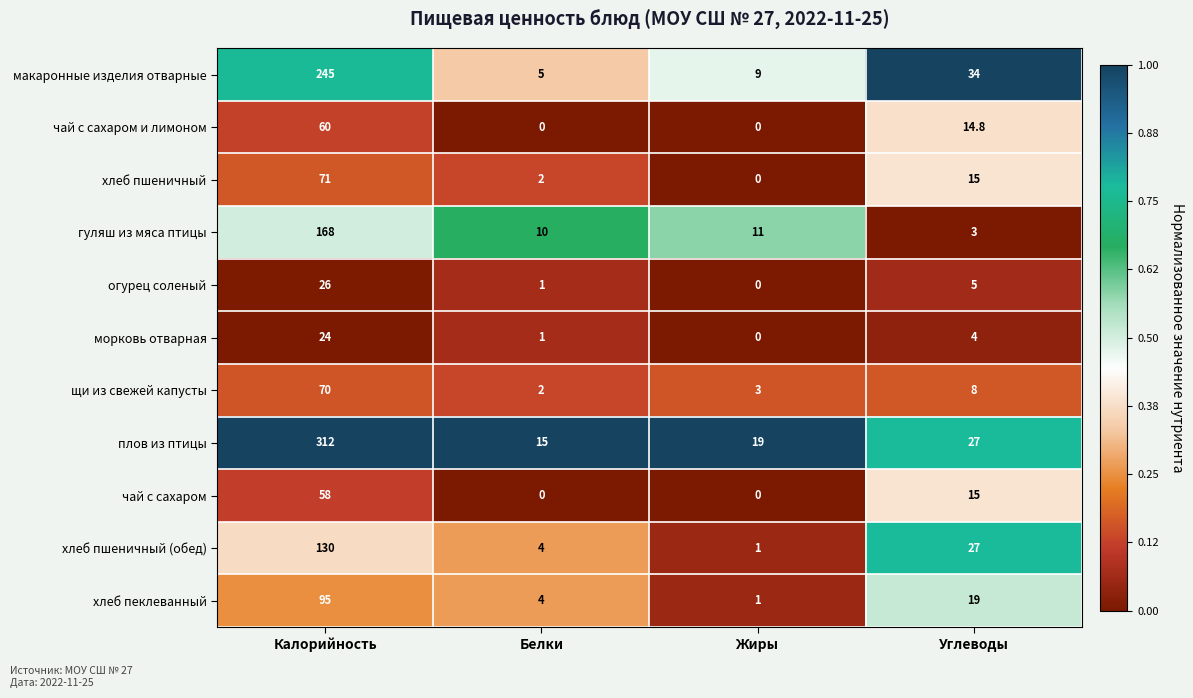

How many data points in макаронные изделия отварные are less than 34?

2